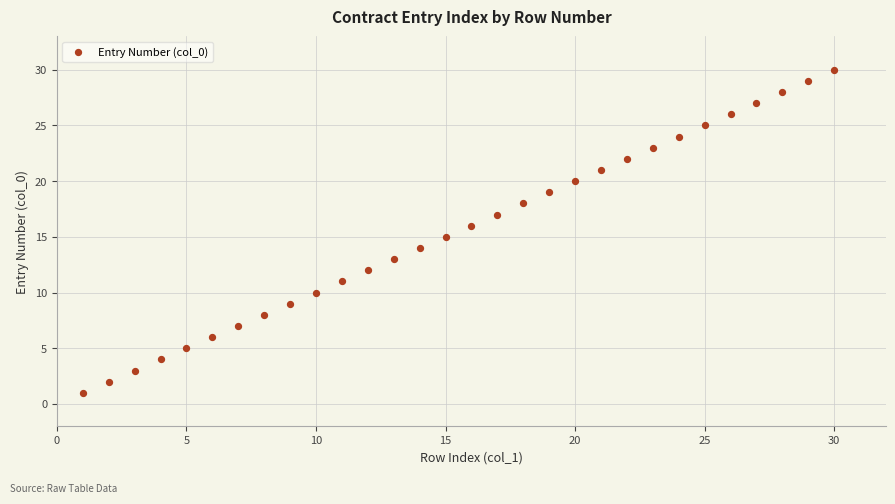

What is the range of X values (max minus min)?

29